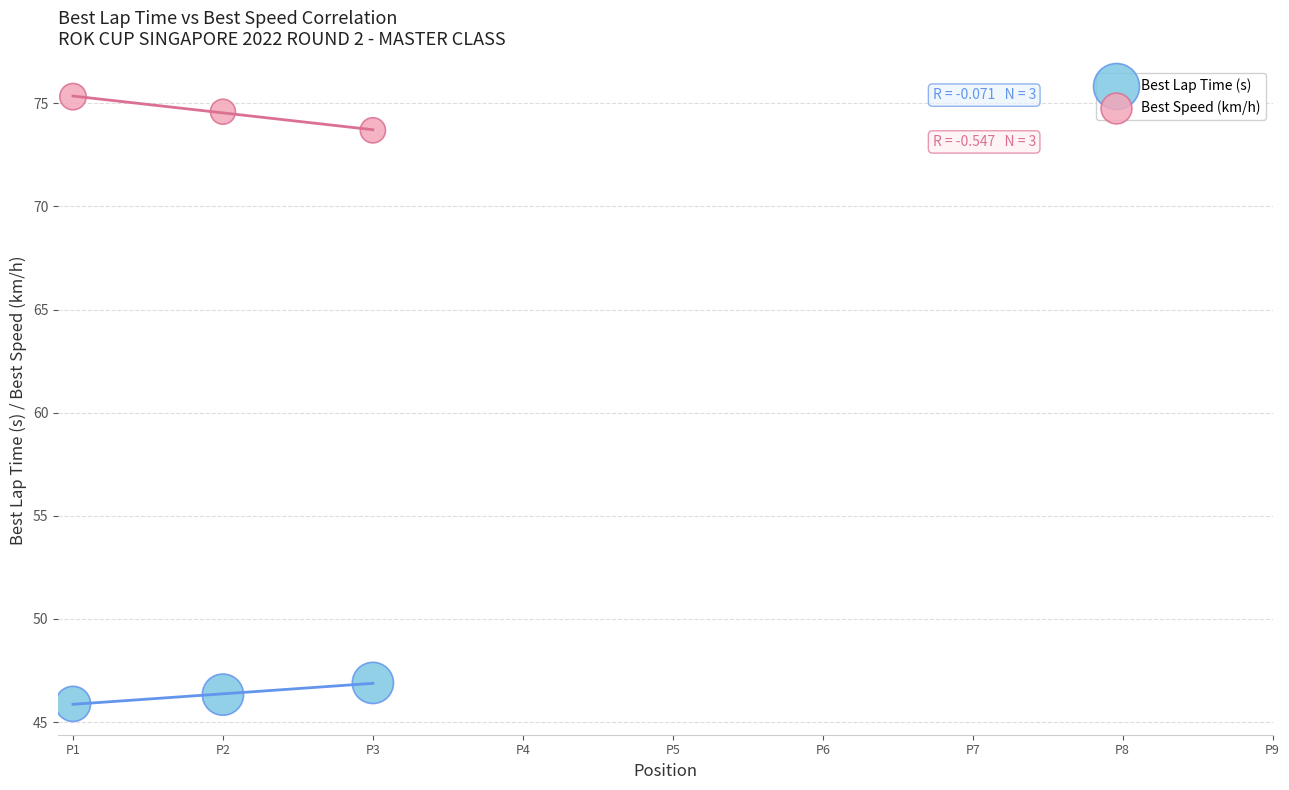

Which series reaches the maximum Y coordinate?

Best Speed (km/h)